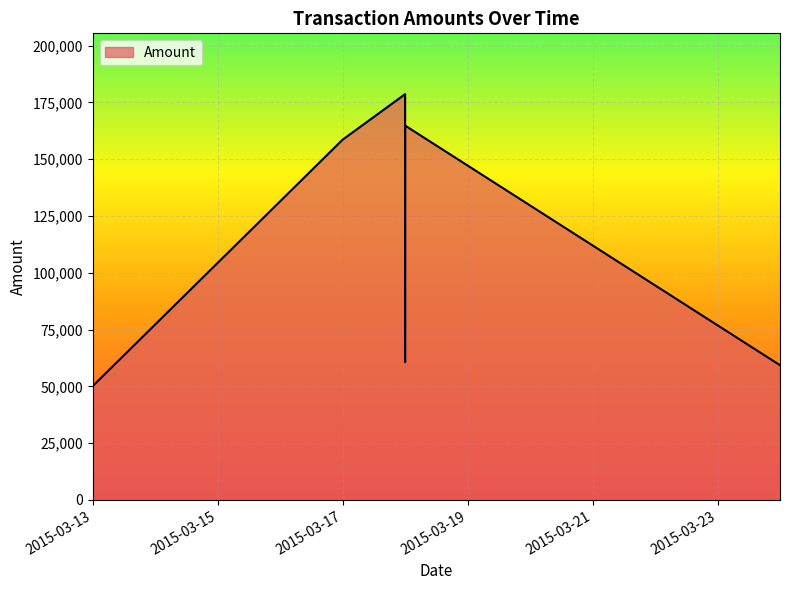

List the labels in order of value, smallest first.

2015-03-13, 2015-03-24, 2015-03-18, 2015-03-17, 2015-03-18, 2015-03-18